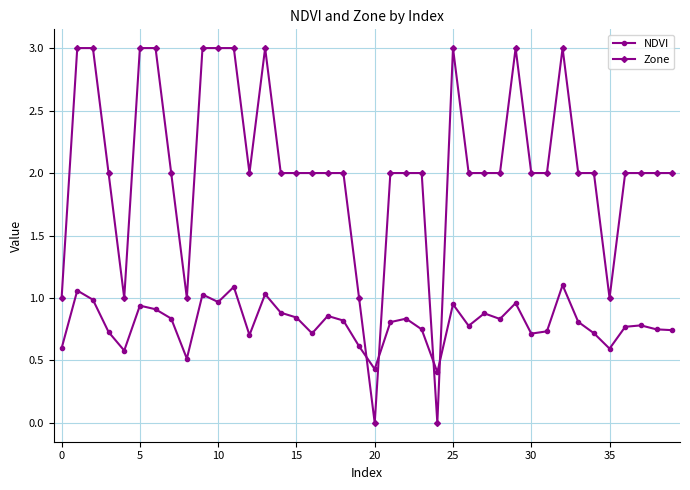

What is the lowest value of the NDVI series?

0.4